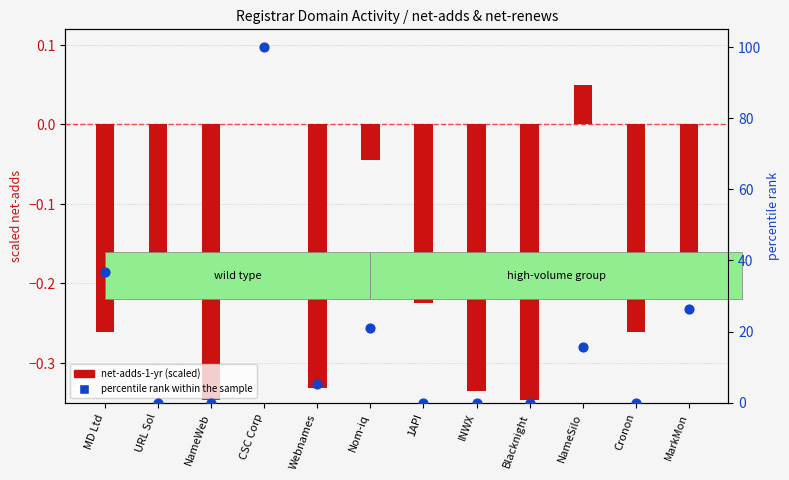

At which category is the sum across all series the highest?

CSC Corp